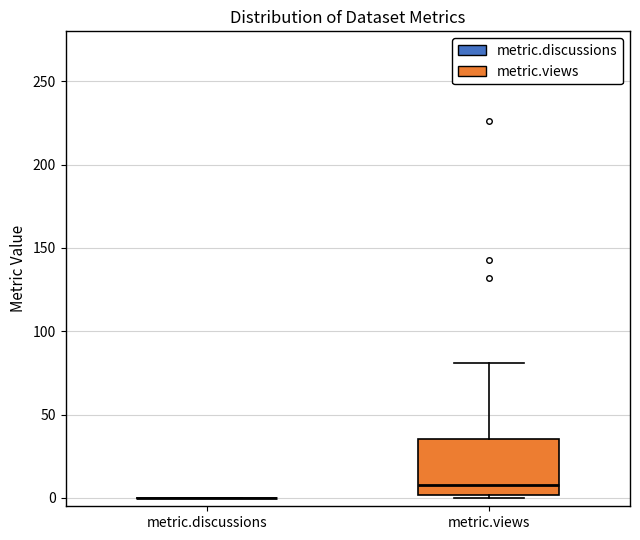

Which box is the tallest, from its lower edge to its upper edge?

metric.views